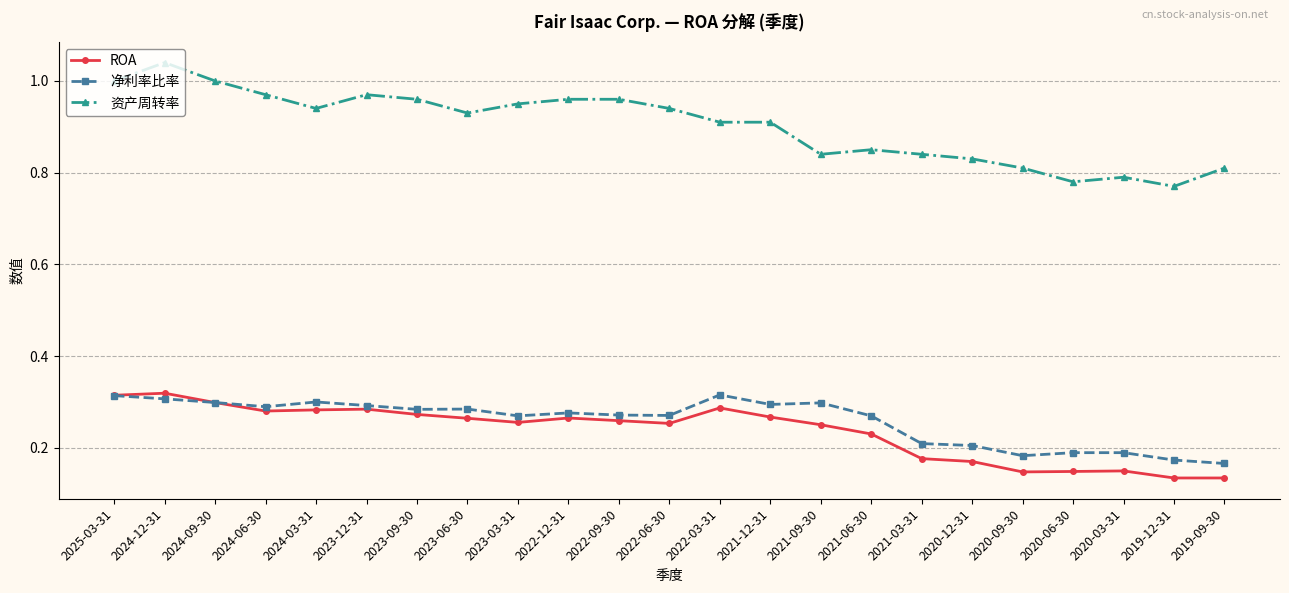

What is the label of the 12th point from the right?

2022-06-30